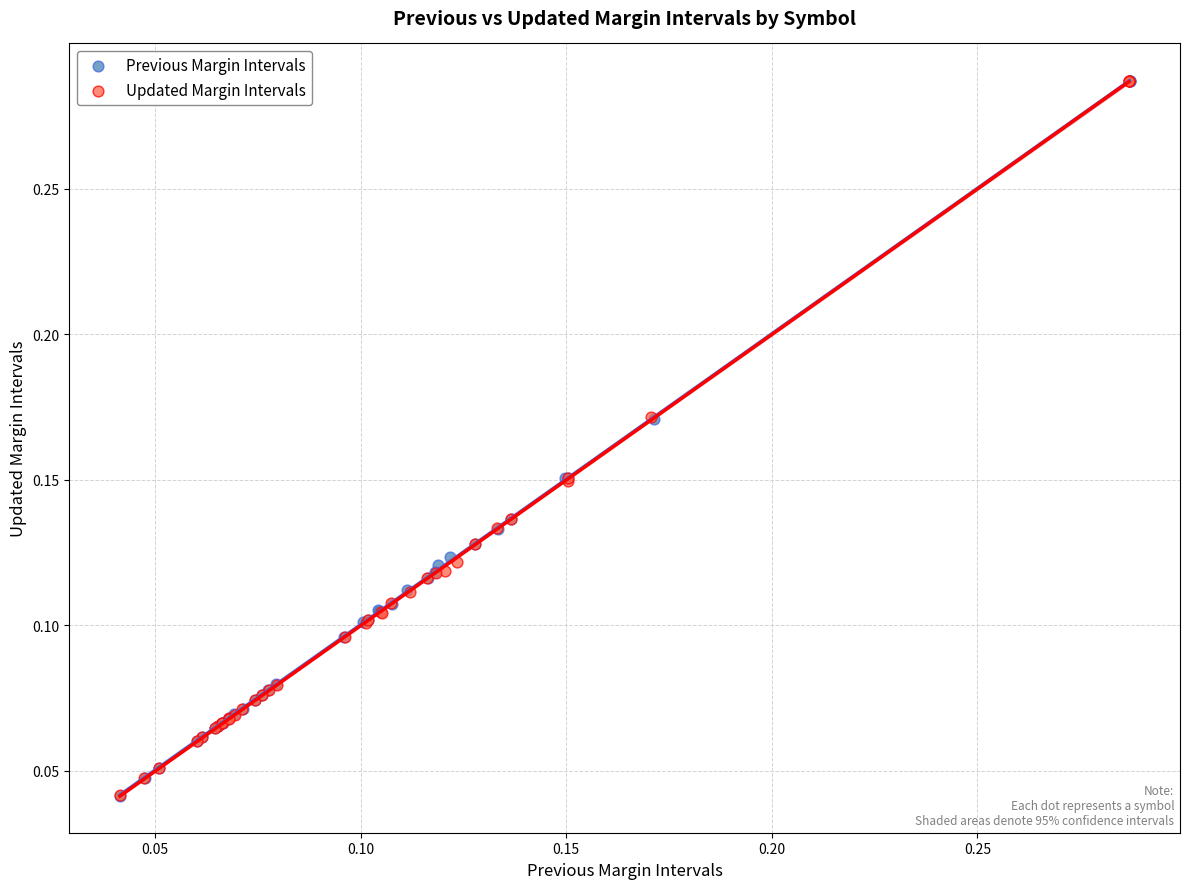

Which series has the widest spread of Y values?

Updated Margin Intervals